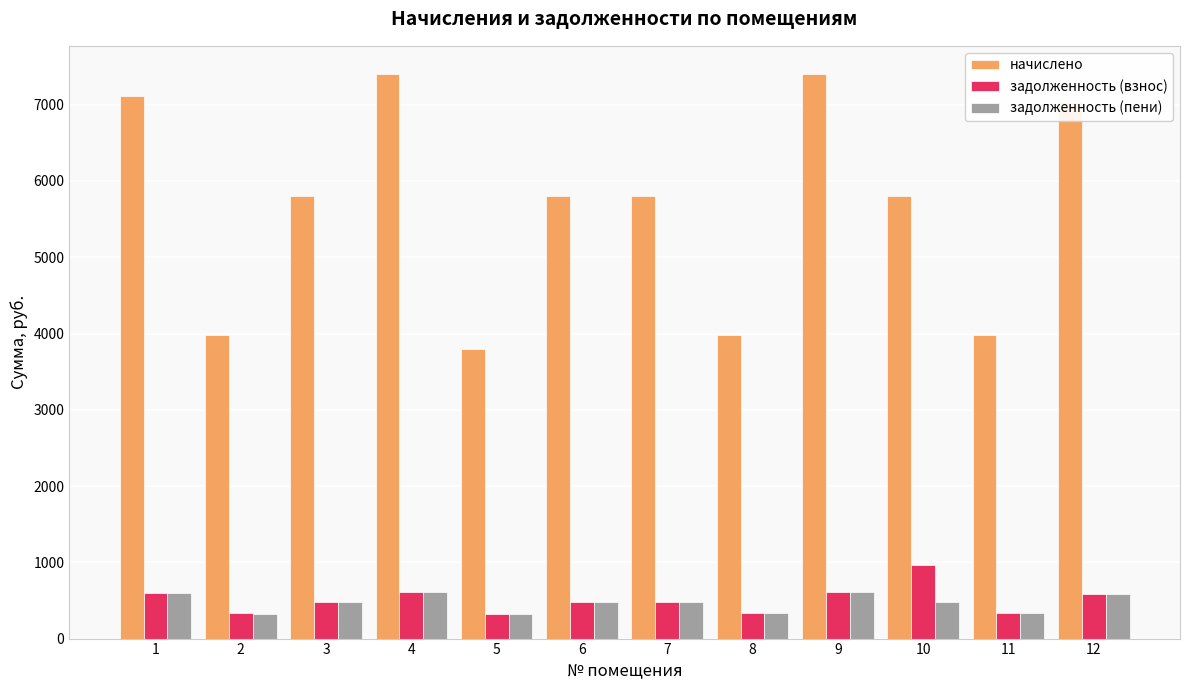

What is the difference between the начислено values at 7 and 11?

1822.1